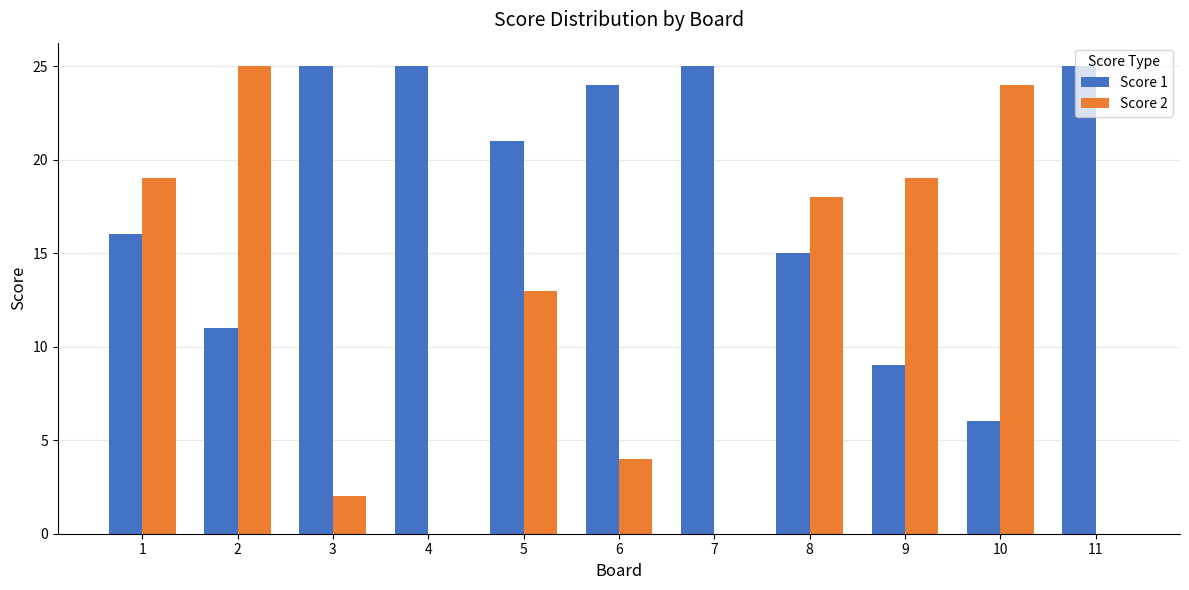

Which series changed the most between 1 and 11?

Score 2